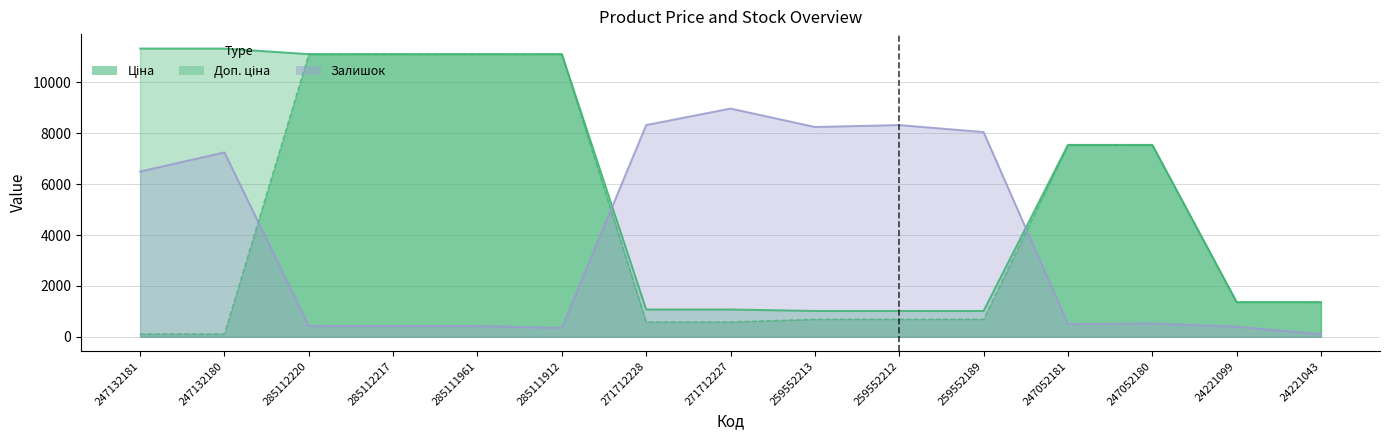

Reading left to right, transcribe all the data shown in this chart.

Ціна: 11334.0	11334.0	11113.6	11113.6	11113.6	11113.6	1074.5	1074.5	1017.8	1017.8	1017.8	7545.9	7545.9	1366.0	1366.0
Доп. ціна: 113.3	113.3	11113.6	11113.6	11113.6	11113.6	586.0	586.0	689.1	689.1	689.1	7545.9	7545.9	1366.3	1366.3
Залишок: 6500.0	7250.0	425.0	425.0	425.0	350.0	8325.0	8975.0	8250.0	8325.0	8050.0	500.0	525.0	400.0	100.0